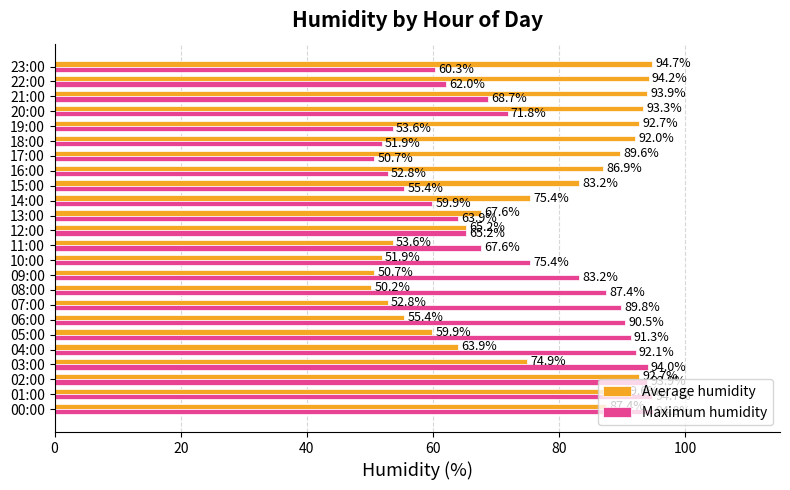

Which series has the widest spread of values?

Average humidity